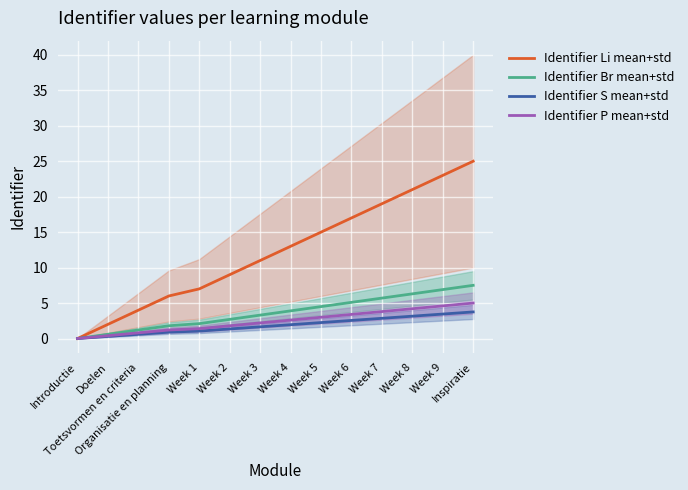

What is the spread (max minus min) of values at Week 9?

19.6